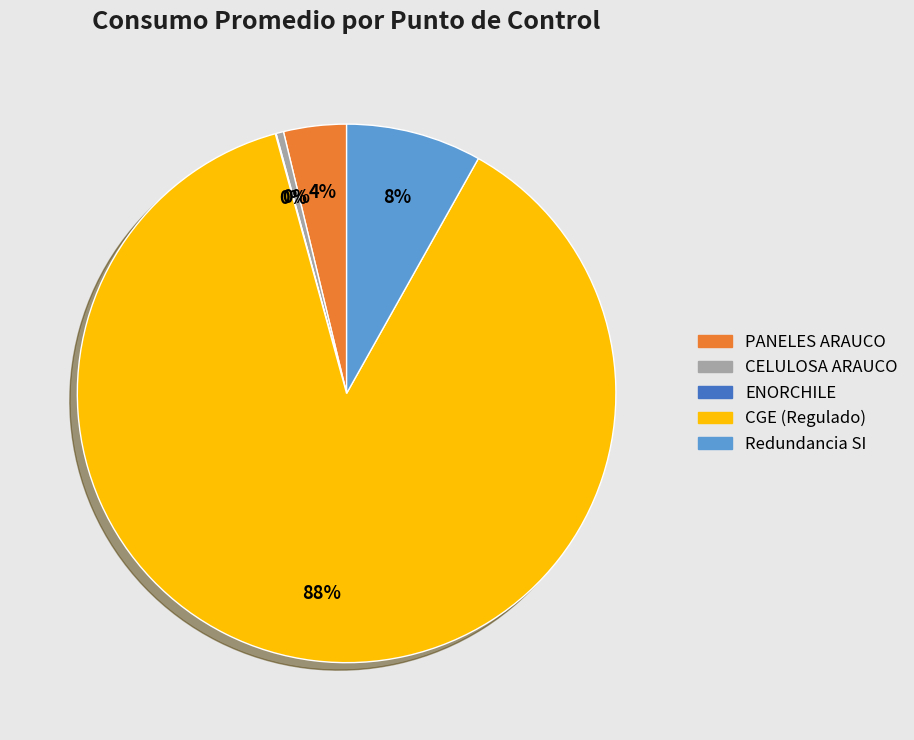

The CELULOSA ARAUCO slice represents 0% of the pie. True or false?

True